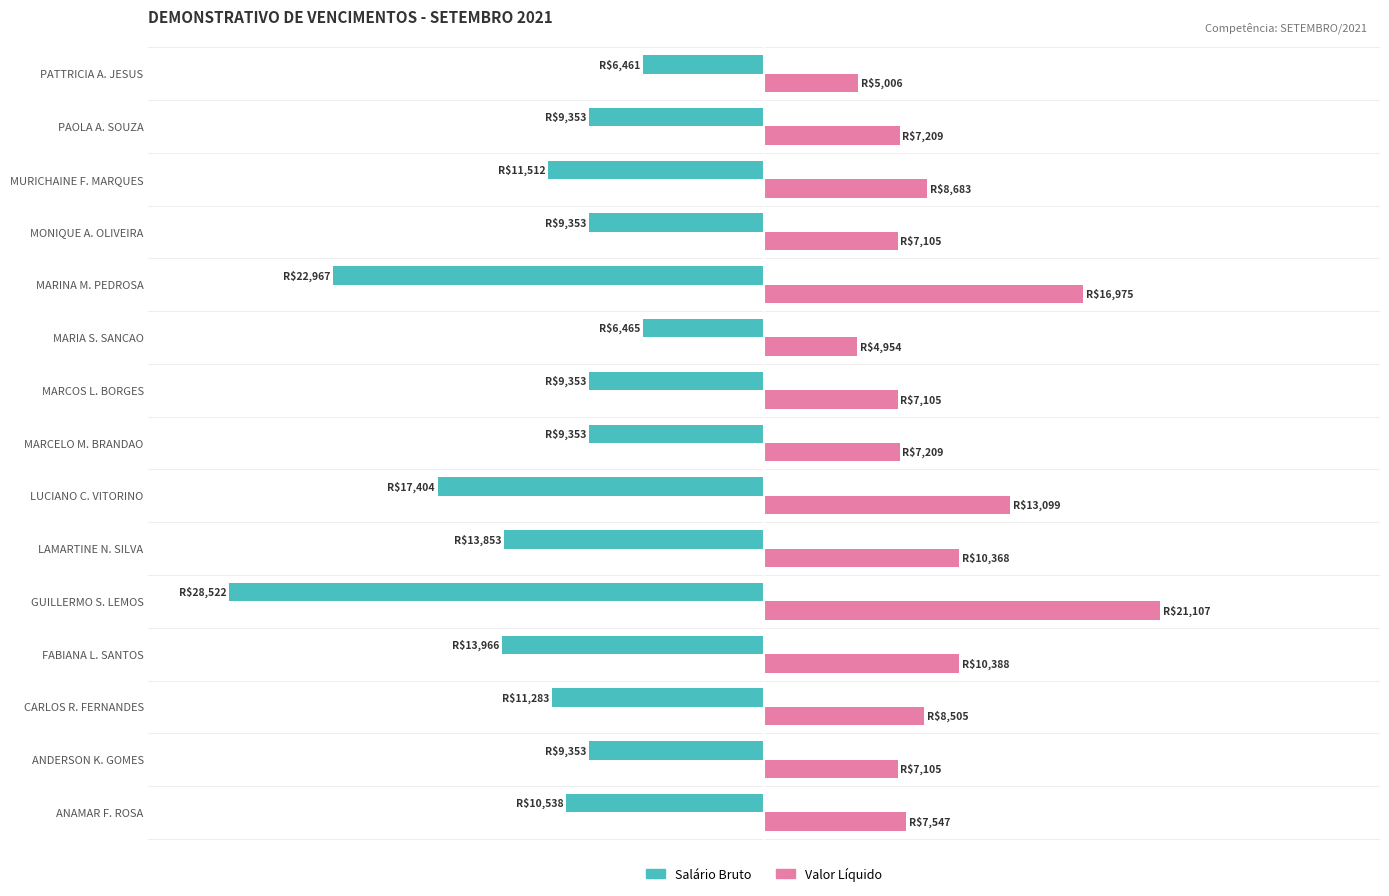

What are all the series names shown in the legend?

Salário Bruto, Valor Líquido